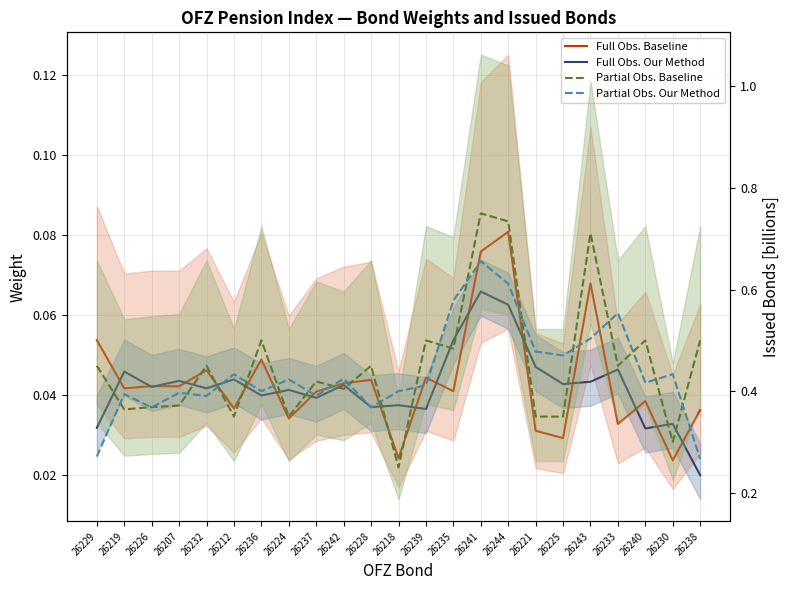

Which series has the largest total across all categories?

Partial Obs. Baseline